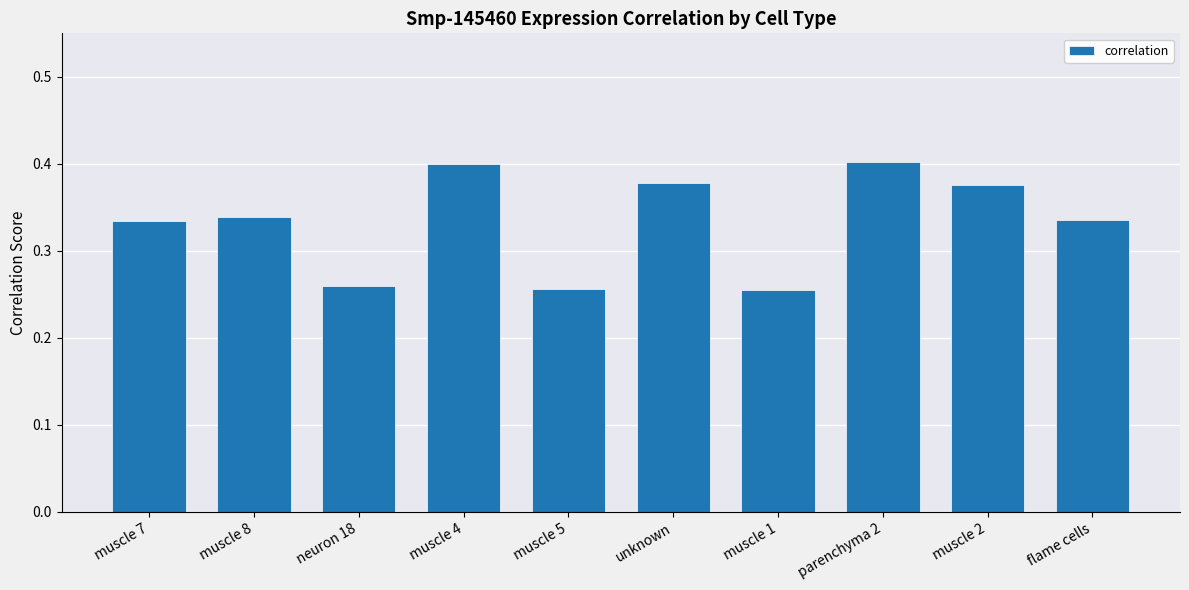

Count the values in the range 0 to 1.

10